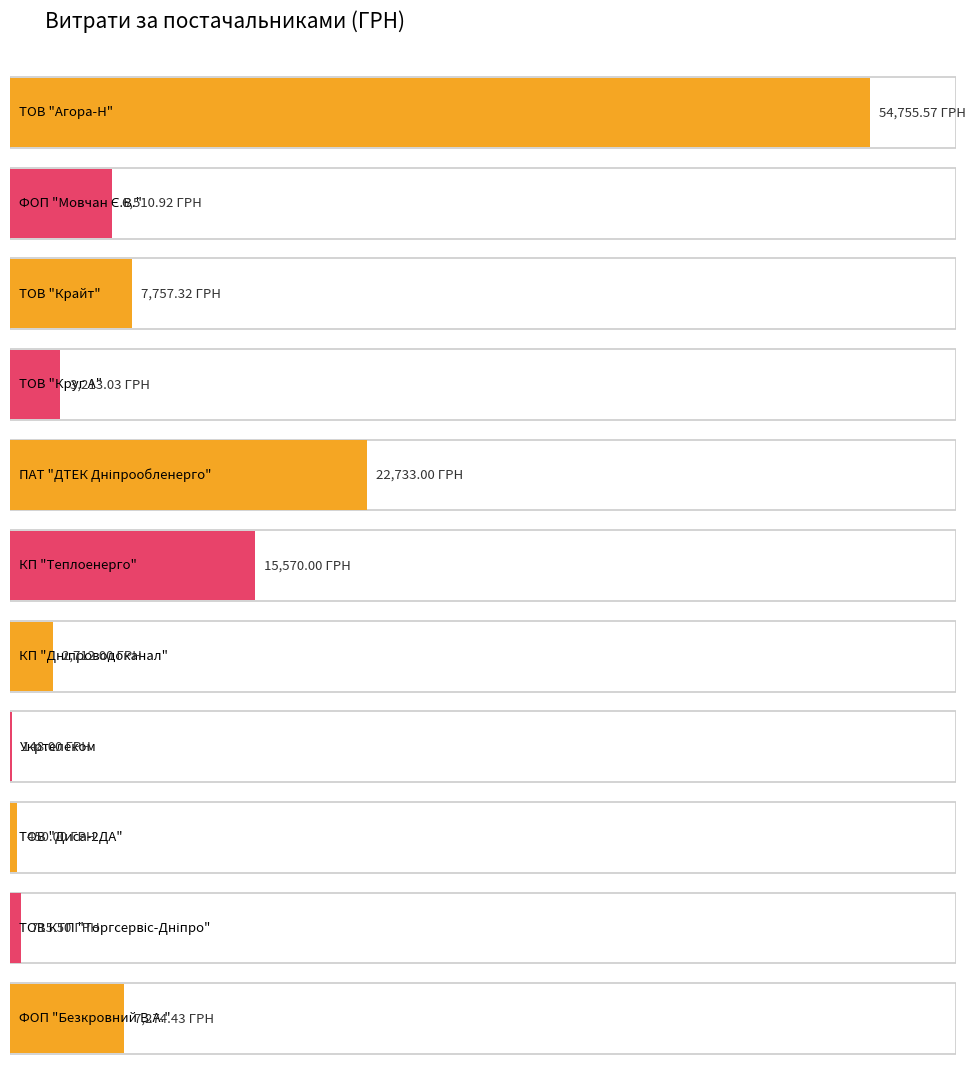

Which label corresponds to the largest value in the chart?

ТОВ "Агора-Н"